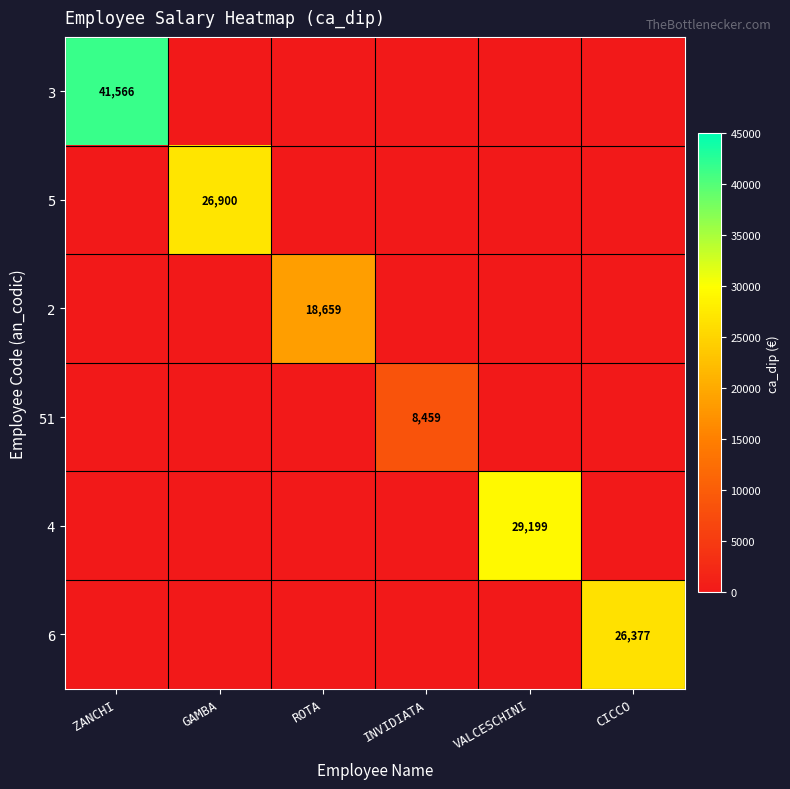

Is the value of 4 at VALCESCHINI greater than the value of 3 at ZANCHI?

No